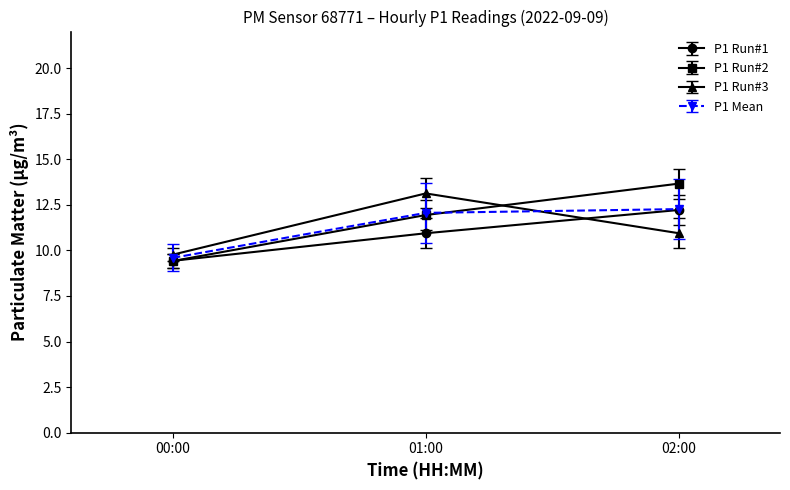

The P1 Run#1 series shows 10.9 at 01:00. True or false?

True